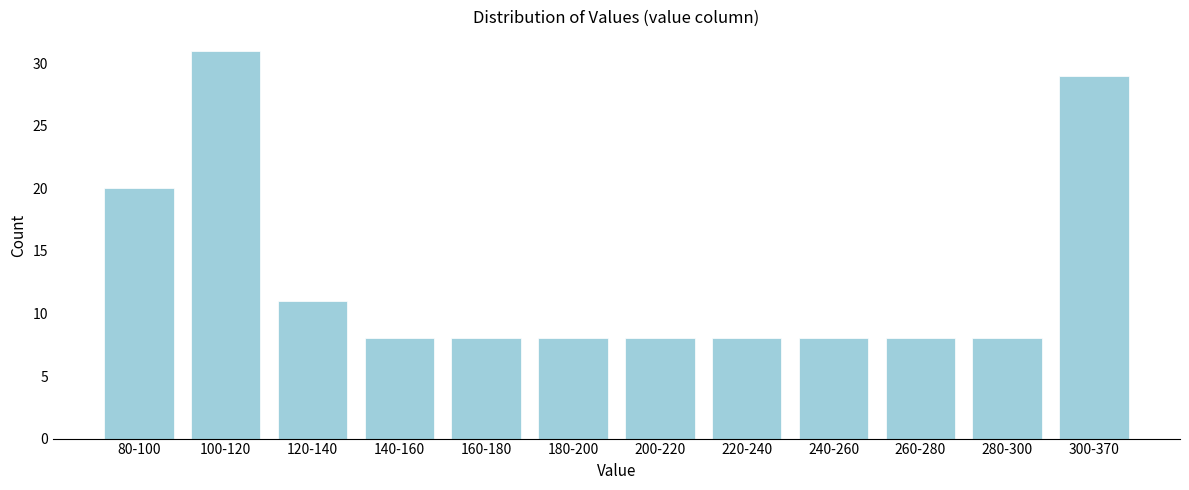

Reading left to right, list all the values displayed in this chart.

80-100=20	100-120=31	120-140=11	140-160=8	160-180=8	180-200=8	200-220=8	220-240=8	240-260=8	260-280=8	280-300=8	300-370=29